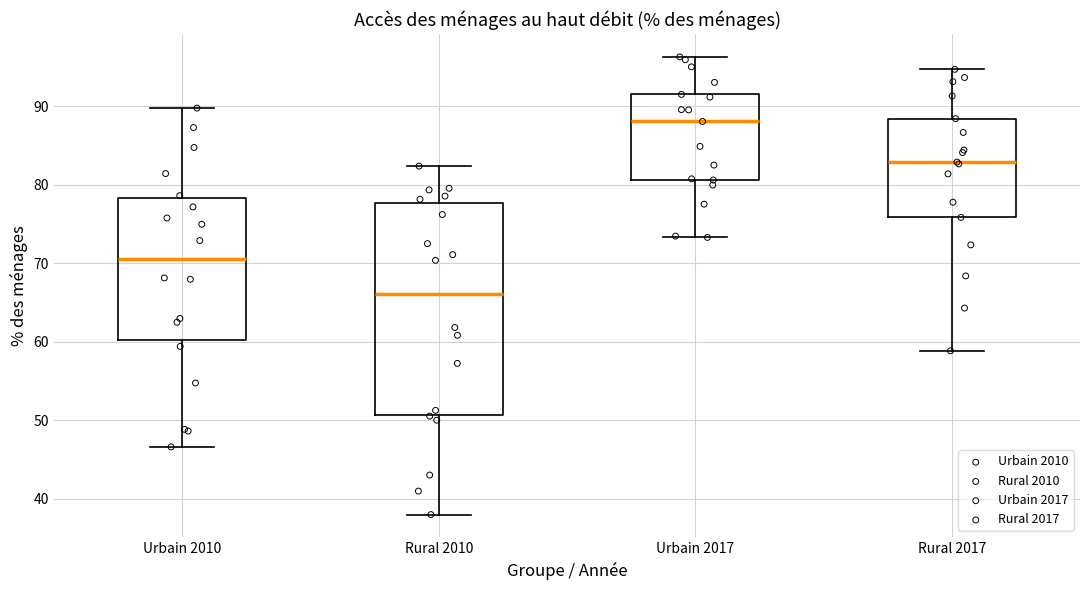

Which box's median line is the highest?

Urbain 2017